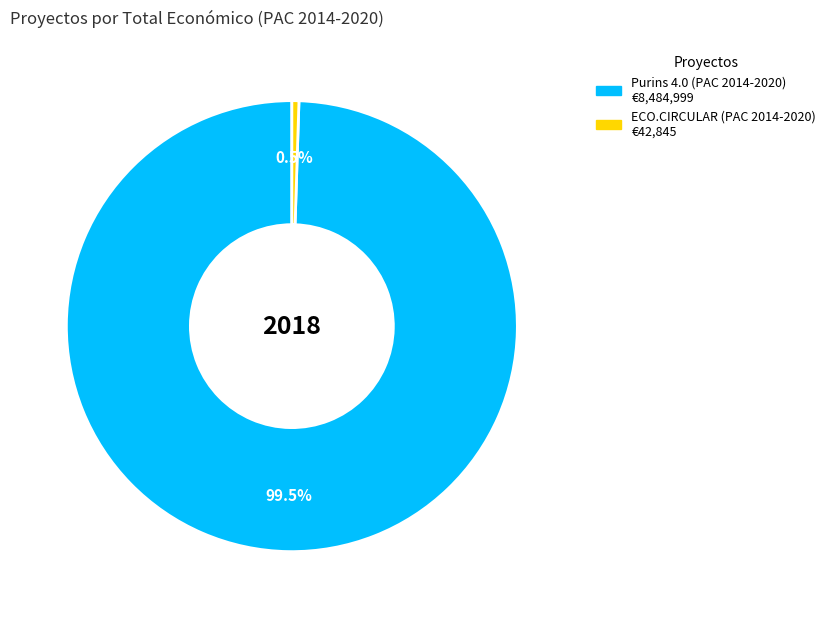

Is there any slice that represents more than half of the pie?

Yes